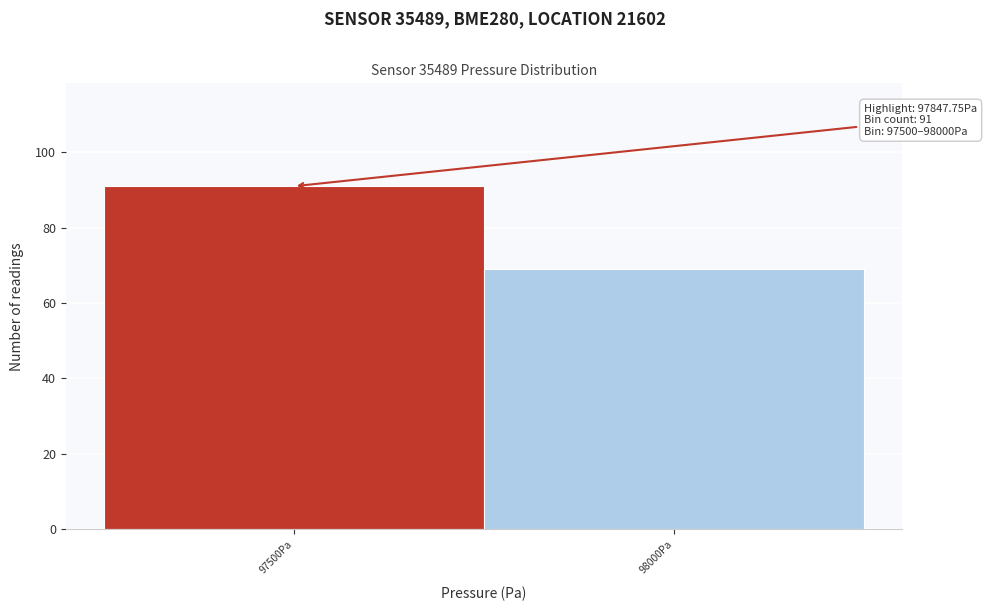

Reading right to left, list all the values displayed in this chart.

69	91